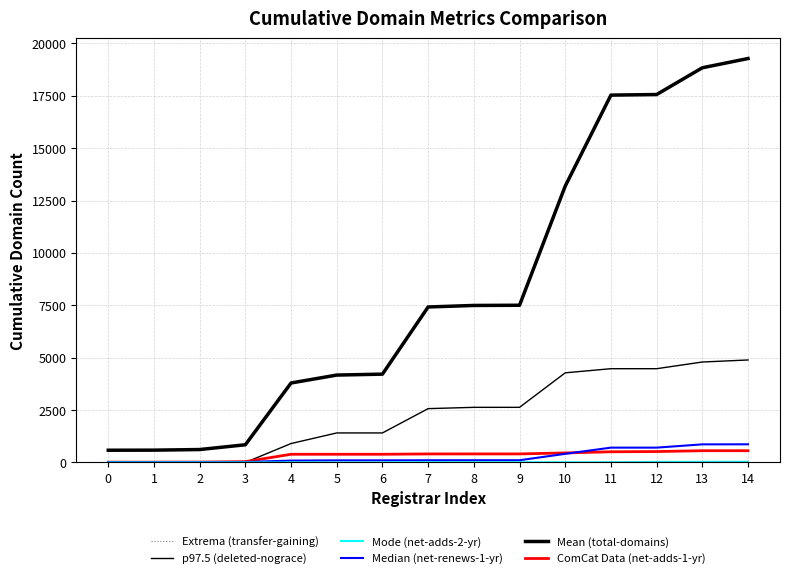

How many lines are shown in the chart?

6